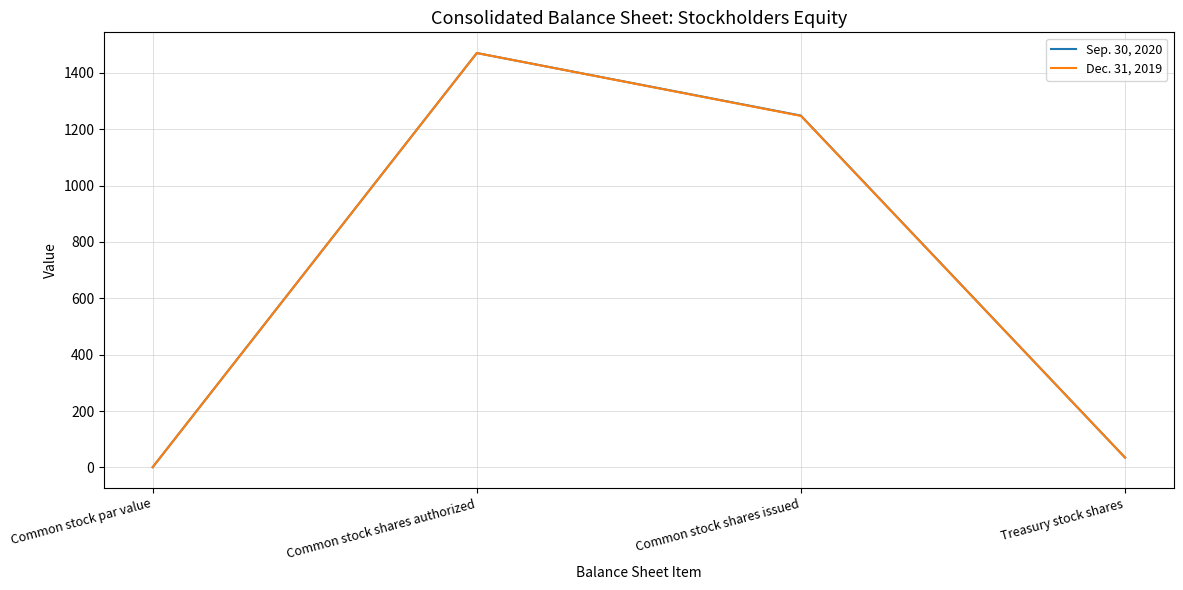

Read the Dec. 31, 2019 value at Common stock shares authorized.

1470